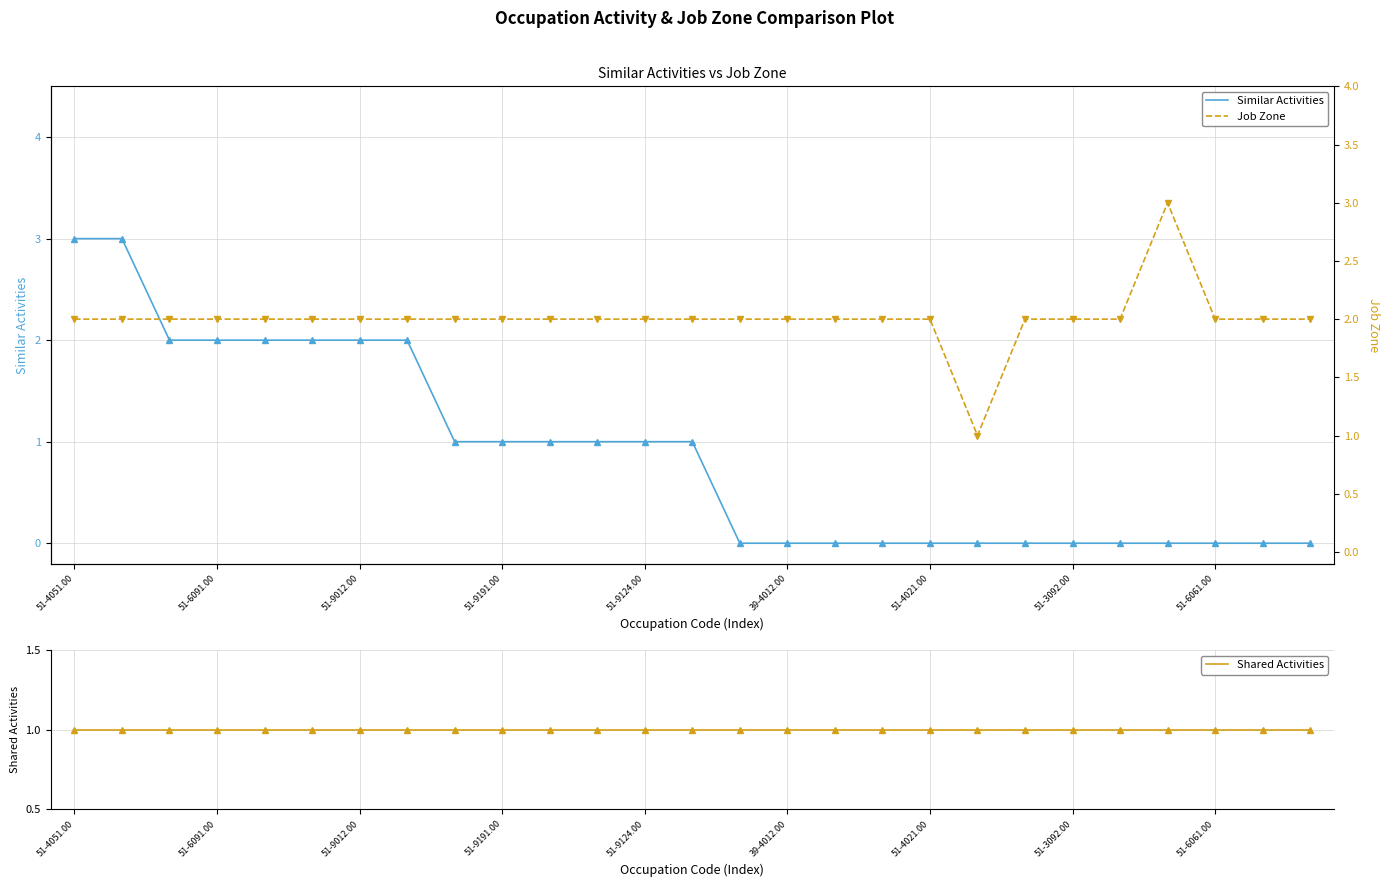

The Similar Activities series shows 0 at 51-6061.00. True or false?

True